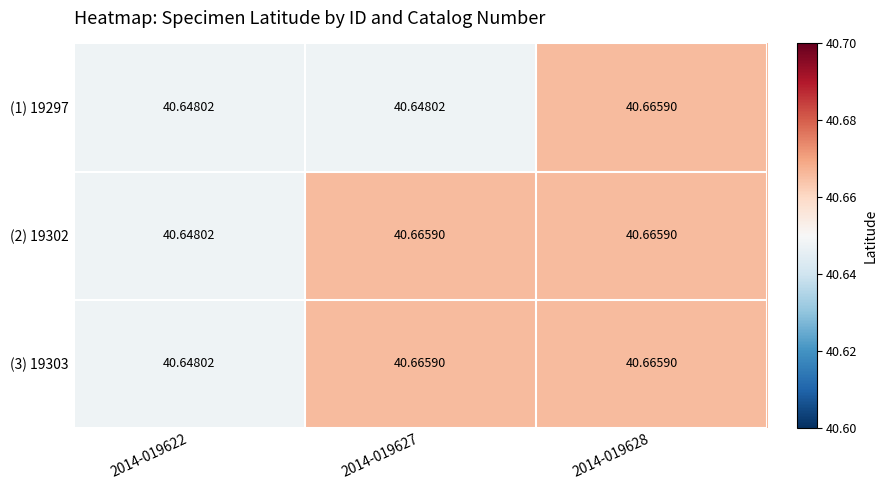

Count the number of categories in the chart.

3